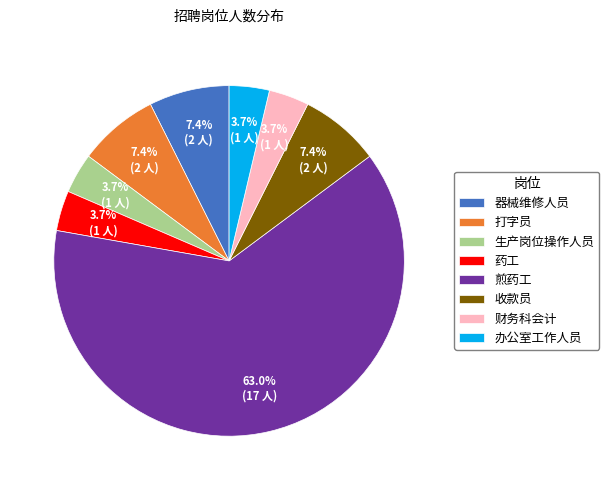

To the nearest percent, what is the difference between the 办公室工作人员 and 器械维修人员 slice percentages?

4%